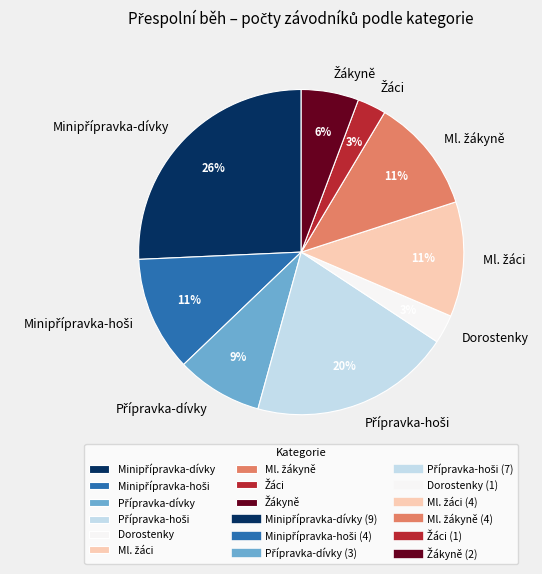

How many segments does this pie chart have?

9